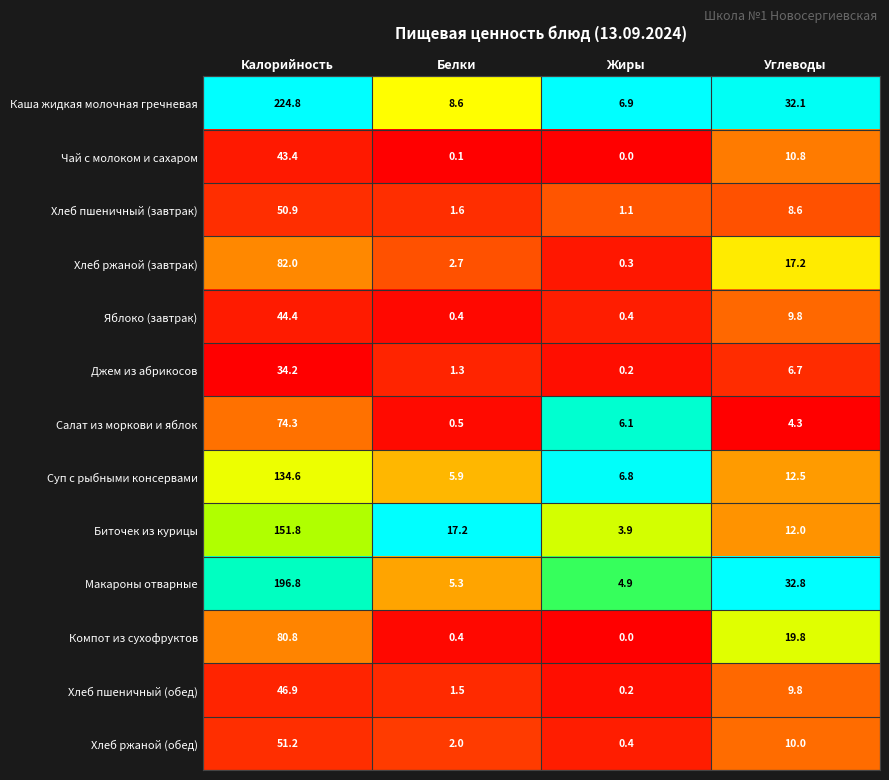

At how many categories does at least one series exceed 0?

4